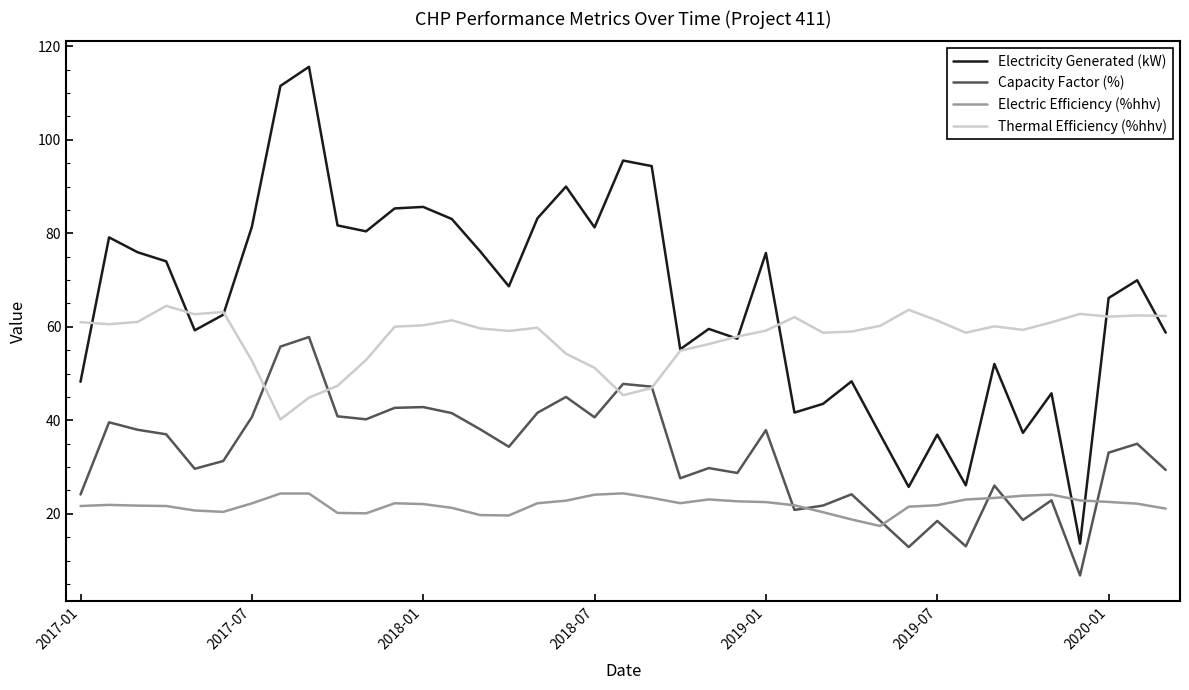

True or false: Thermal Efficiency (%hhv) and Capacity Factor (%) intersect in this chart.

True